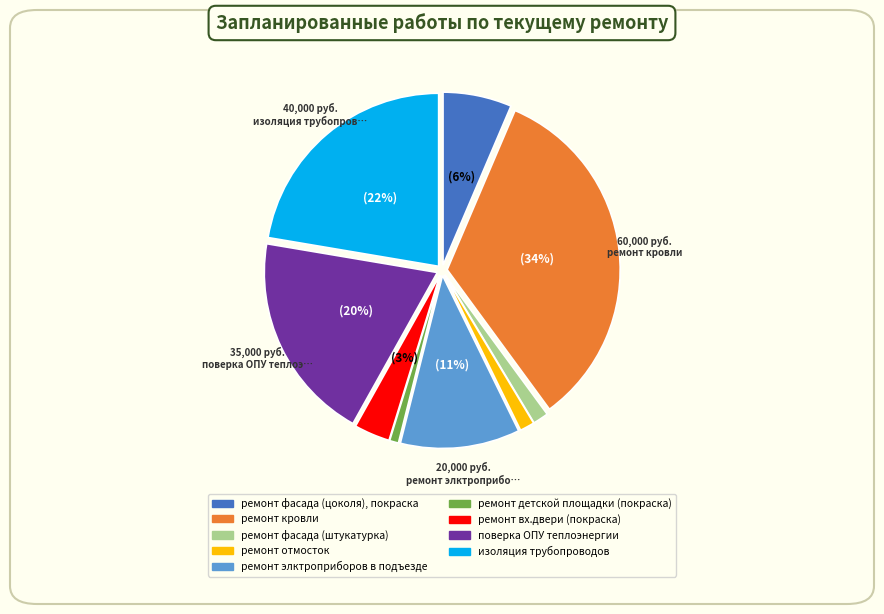

Is it true that поверка ОПУ теплоэнергии is 34% of the pie?

False